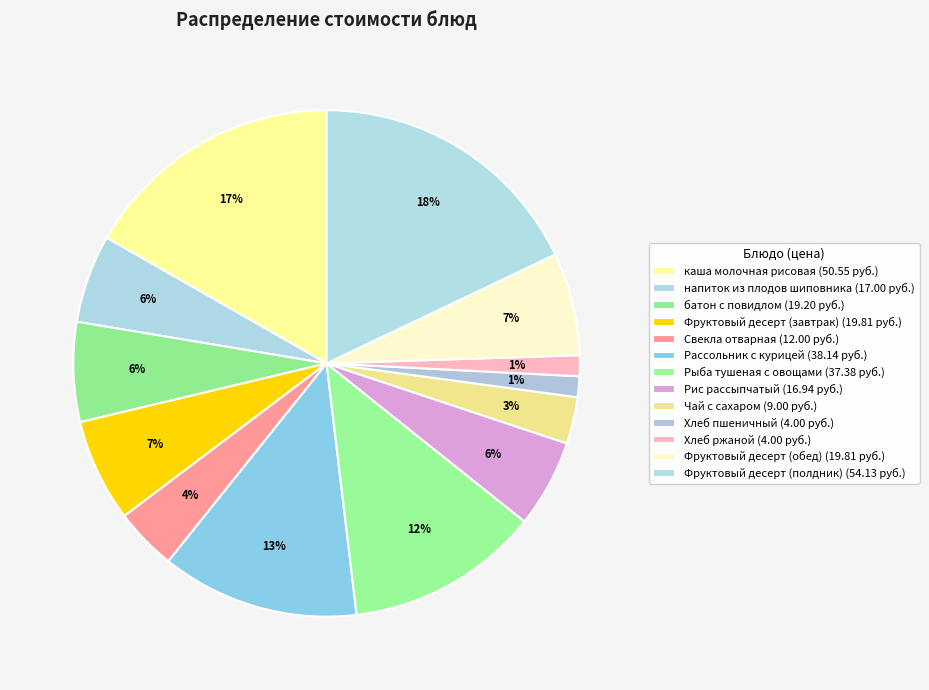

Count the number of slices in the pie.

13